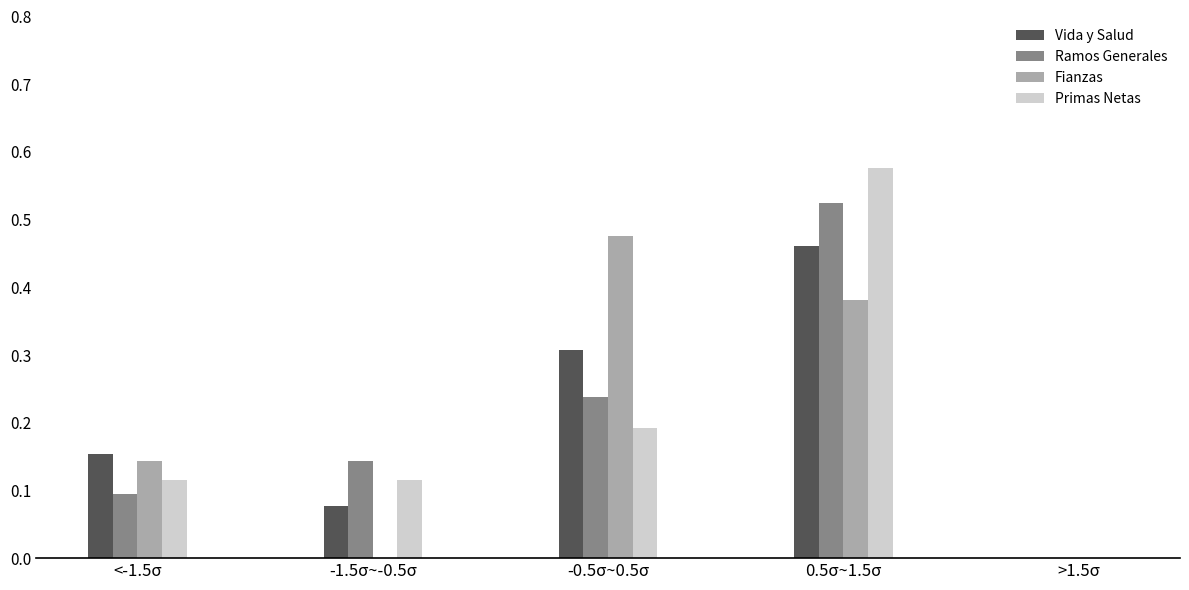

The Fianzas series shows 0.0 at -1.5σ~-0.5σ. True or false?

True